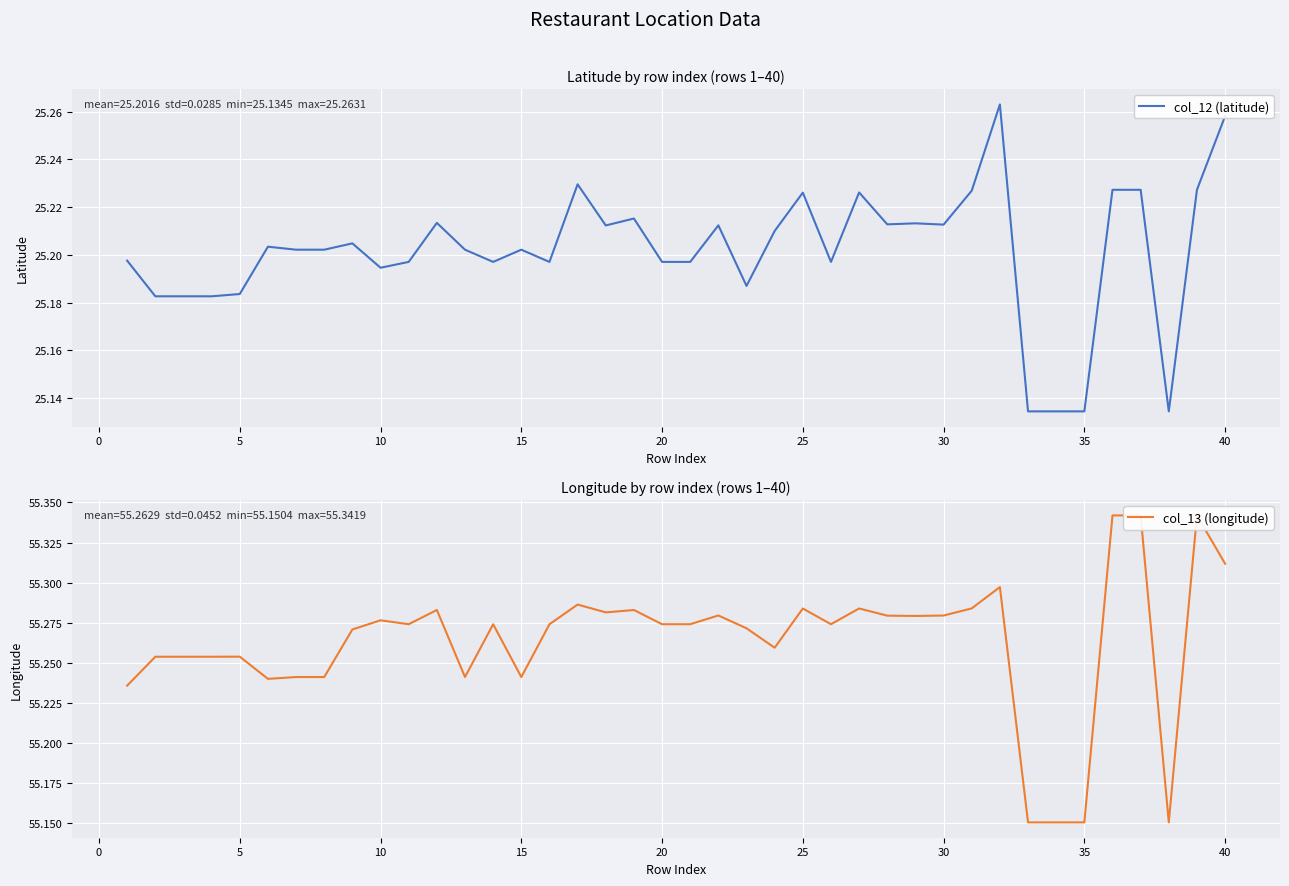

True or false: col_13 (longitude) and col_12 (latitude) intersect in this chart.

False